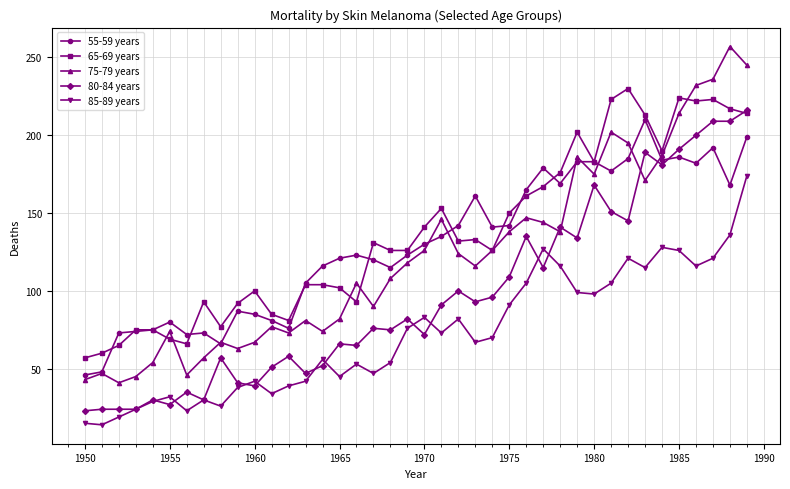

What is the minimum value shown in the chart?

14